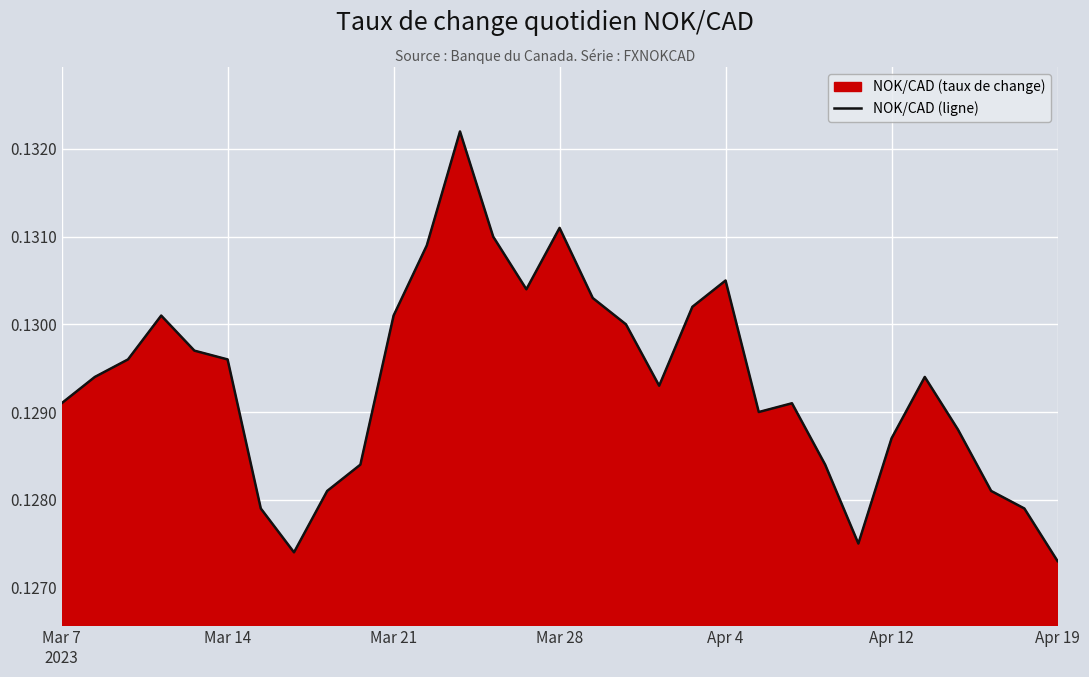

How many distinct data groups are displayed?

1